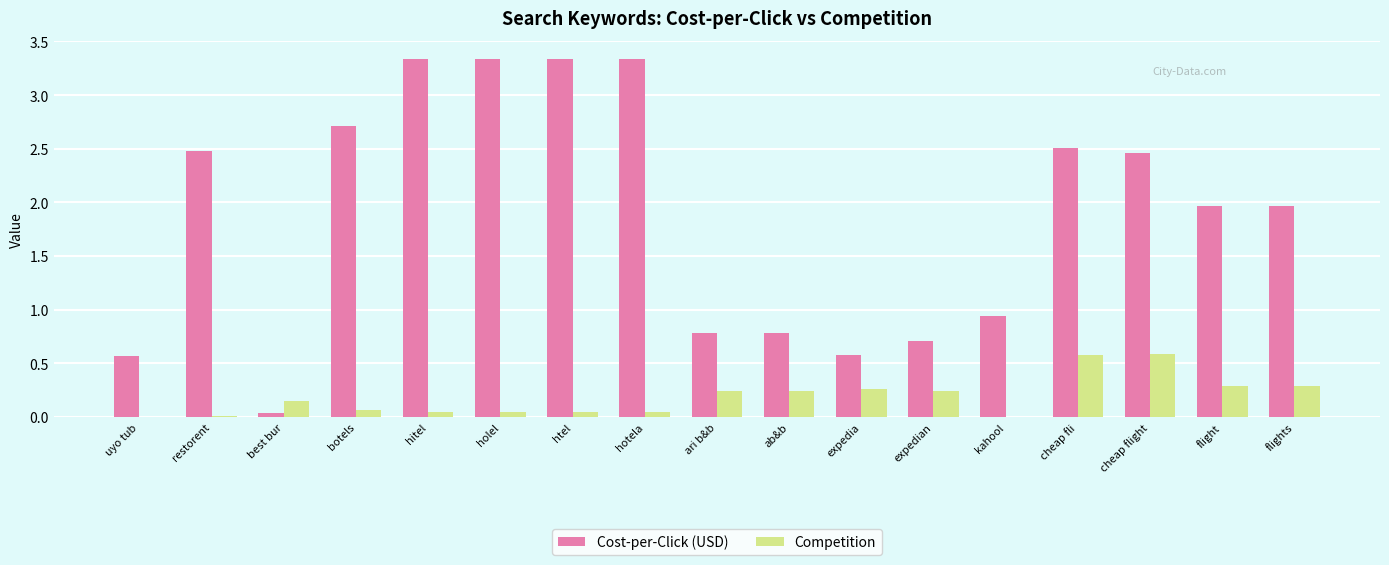

Is the value of Competition at best bur greater than the value of Cost-per-Click (USD) at ari b&b?

No